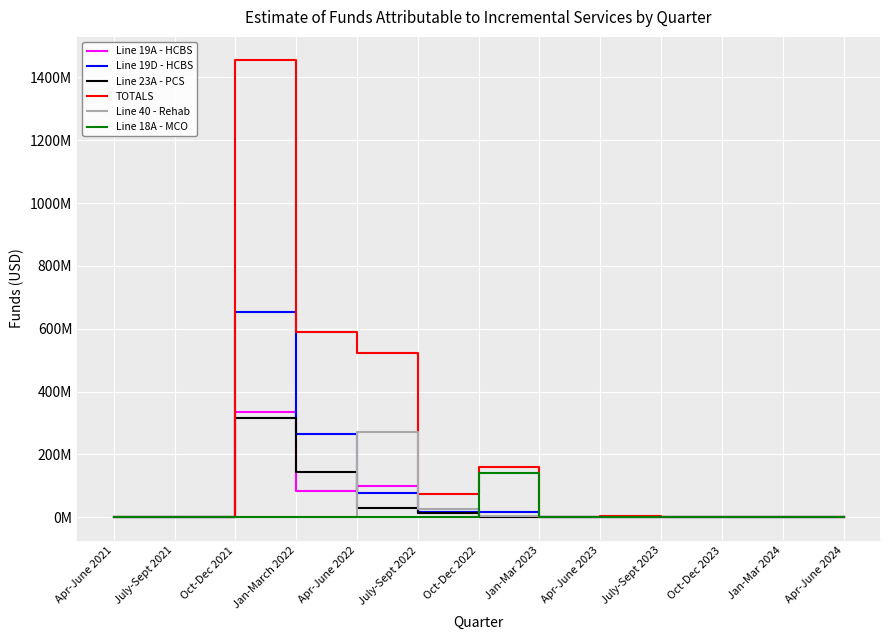

What is the label of the 9th point from the left?

Apr-June 2023